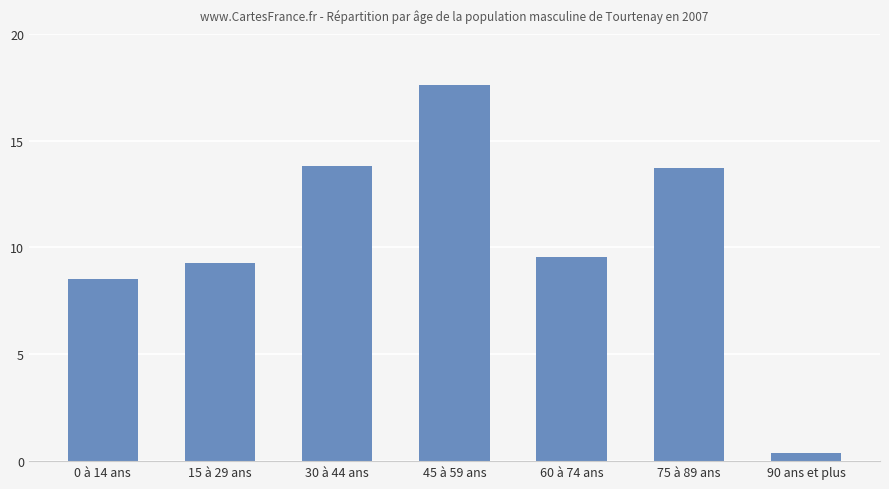

What is the ratio of the value at 15 à 29 ans to the value at 75 à 89 ans?

0.7